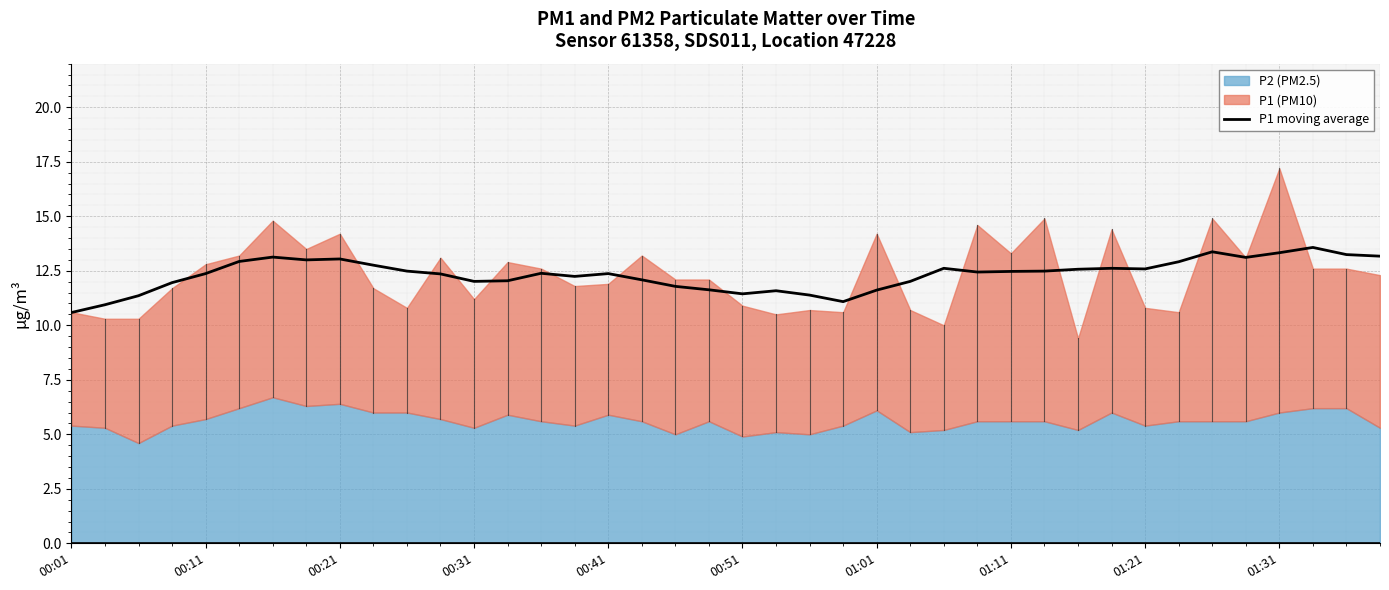

True or false: P1 moving average has a value of 18.5 at 01:21.

False